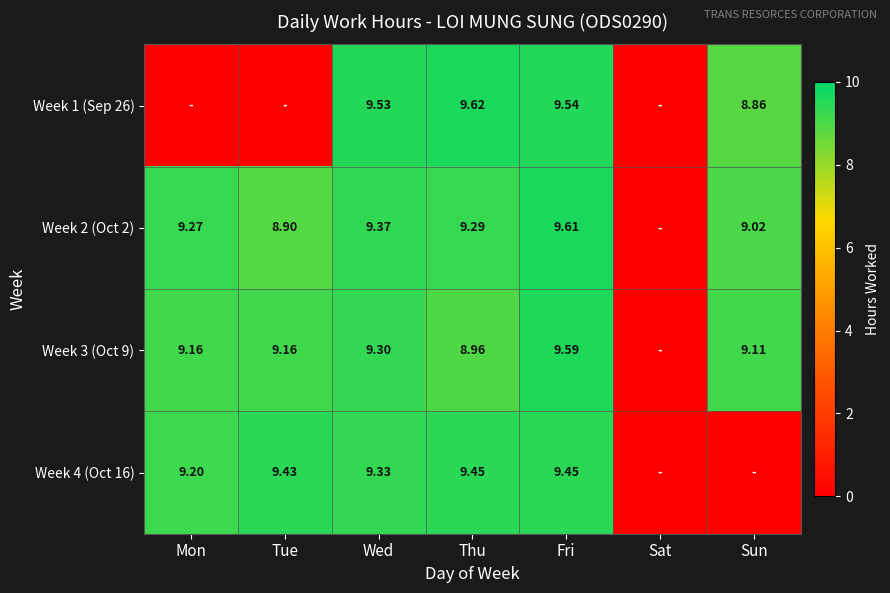

Is the value of Week 2 (Oct 2) at Fri greater than the value of Week 3 (Oct 9) at Thu?

Yes